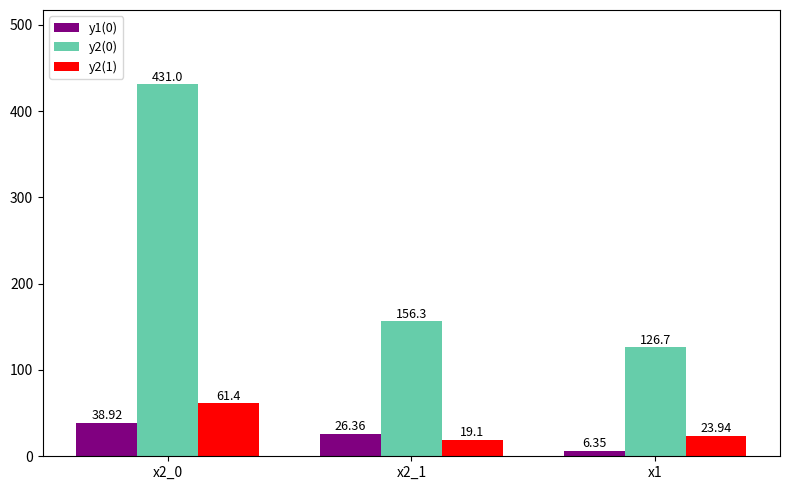

What is the sum of the y2(0) values at x2_0 and x1?

557.7